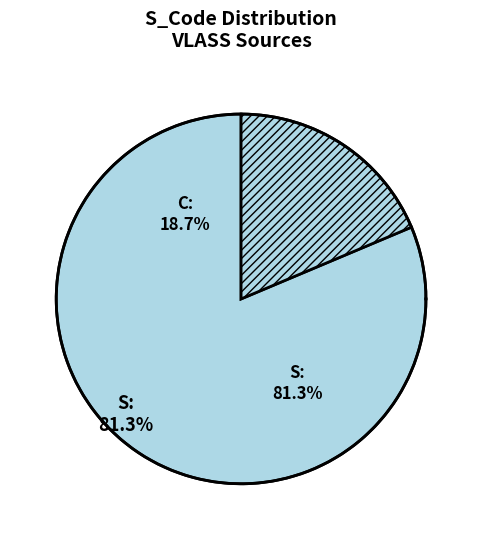

To the nearest percent, what is the average slice percentage?

50%